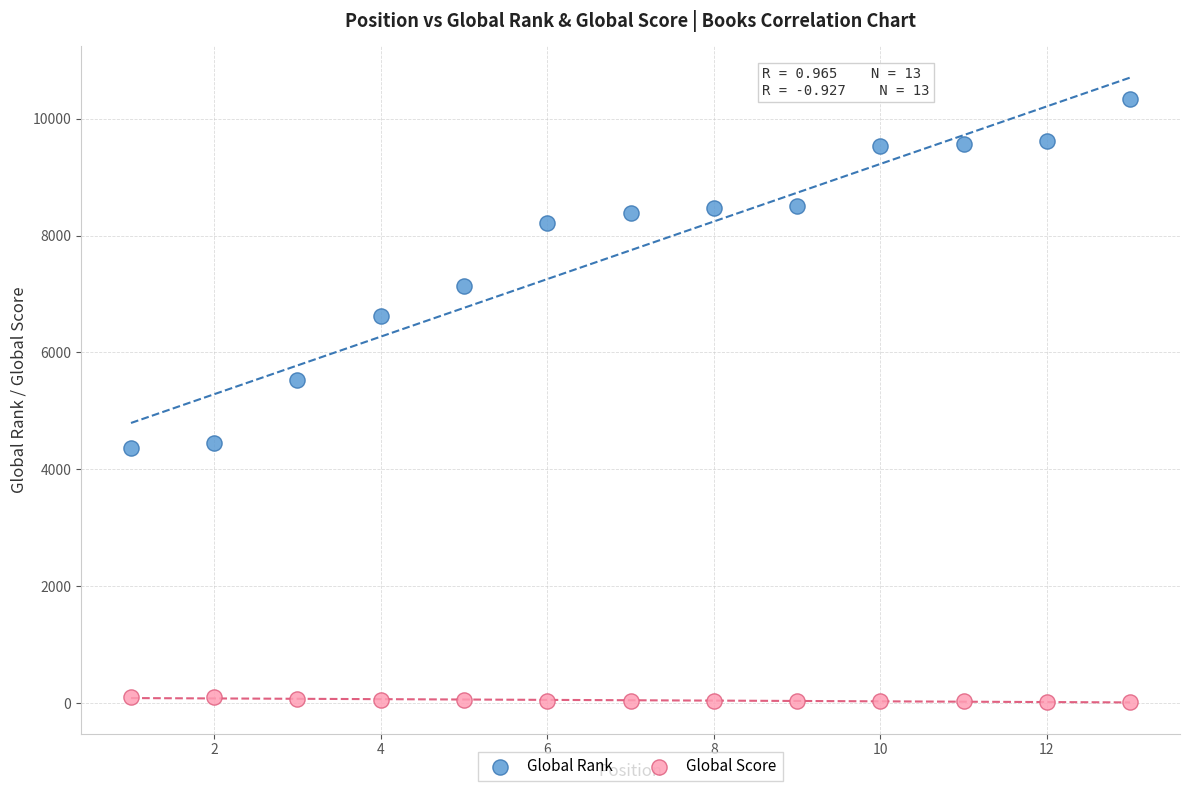

Across all series, what Y value is closest to 5179?

5527